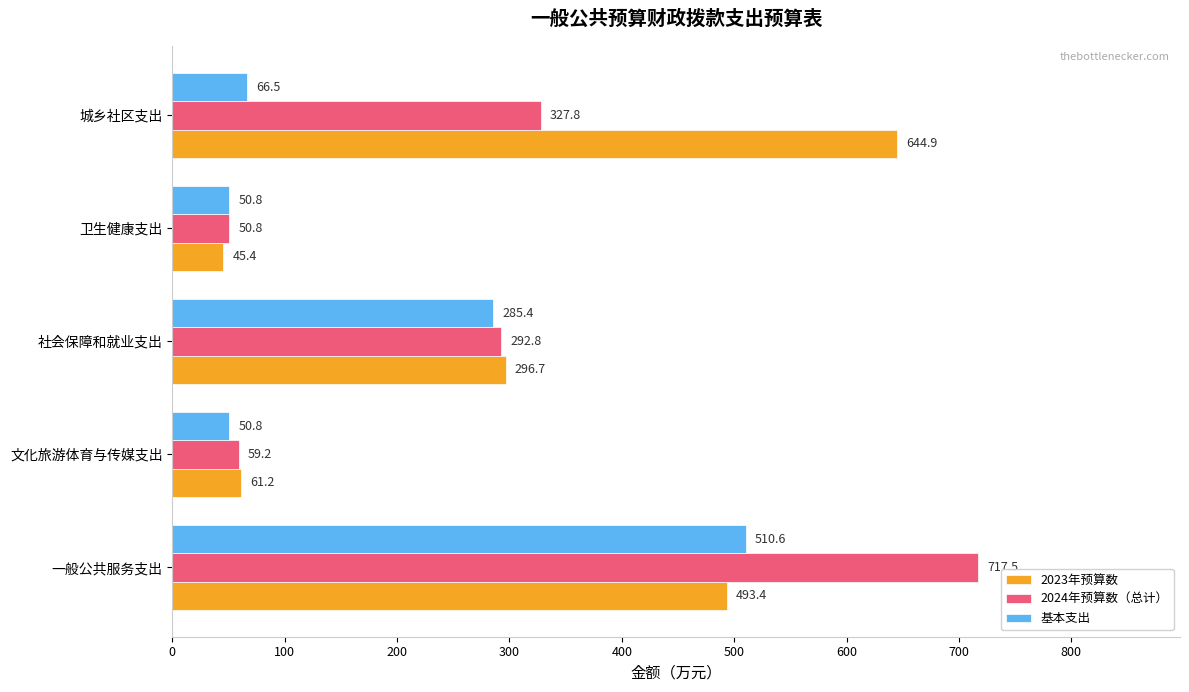

At which category does the chart reach its minimum across all series?

卫生健康支出